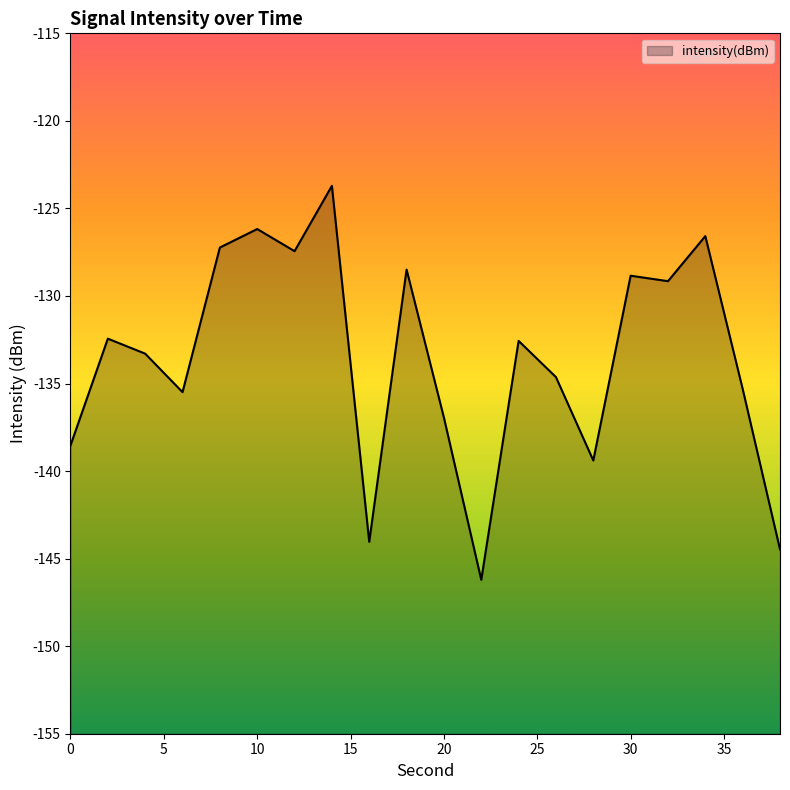

What is the greatest value displayed?

-123.7